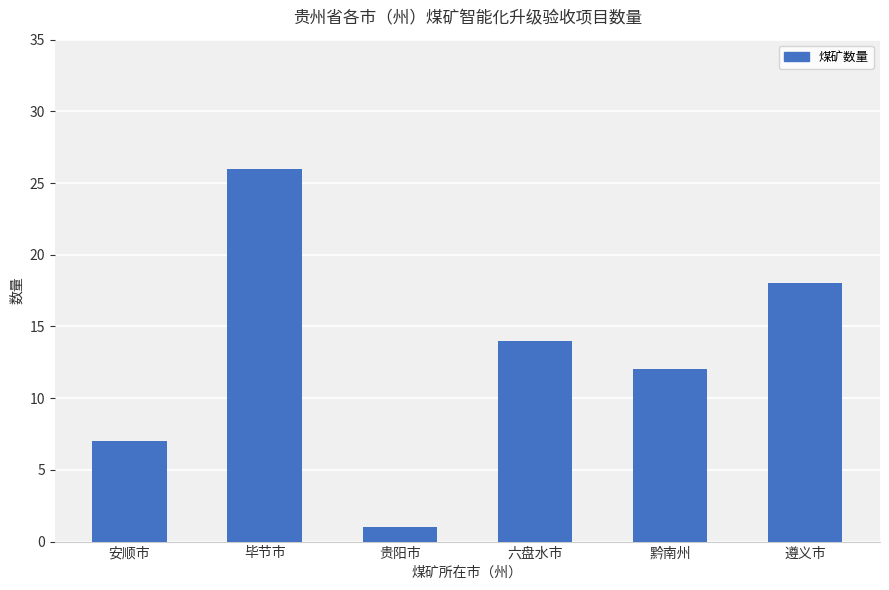

At which label does the data first exceed 14?

毕节市